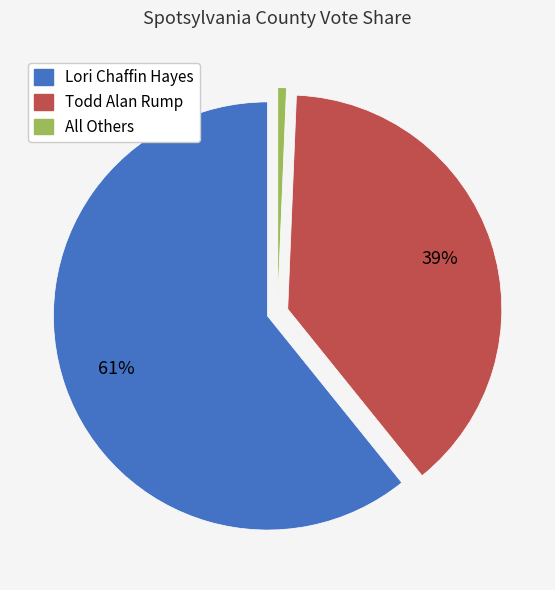

How many slices are in this pie chart?

3